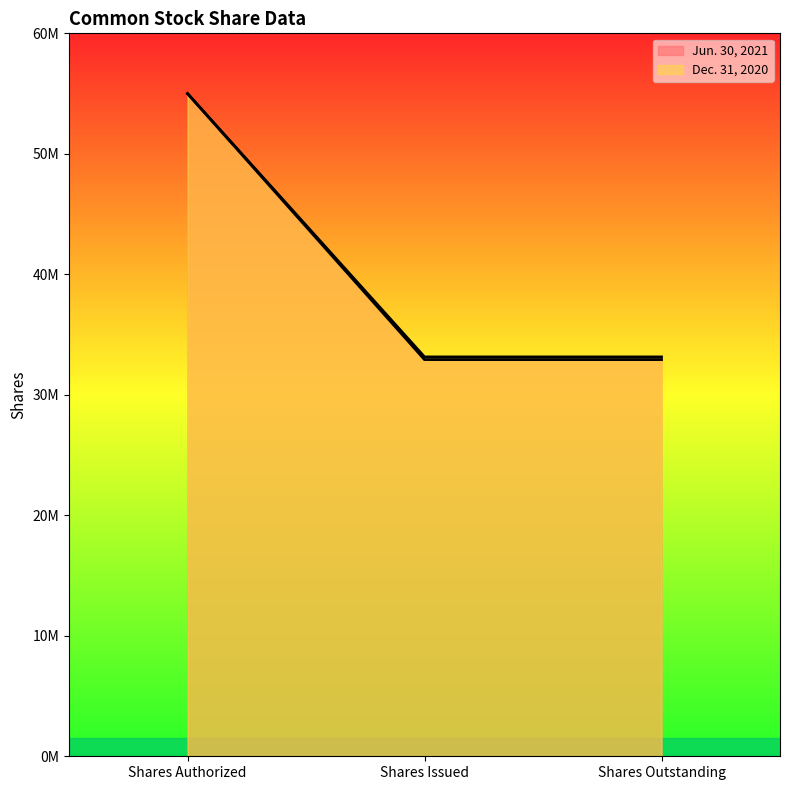

How many lines are shown in the chart?

2